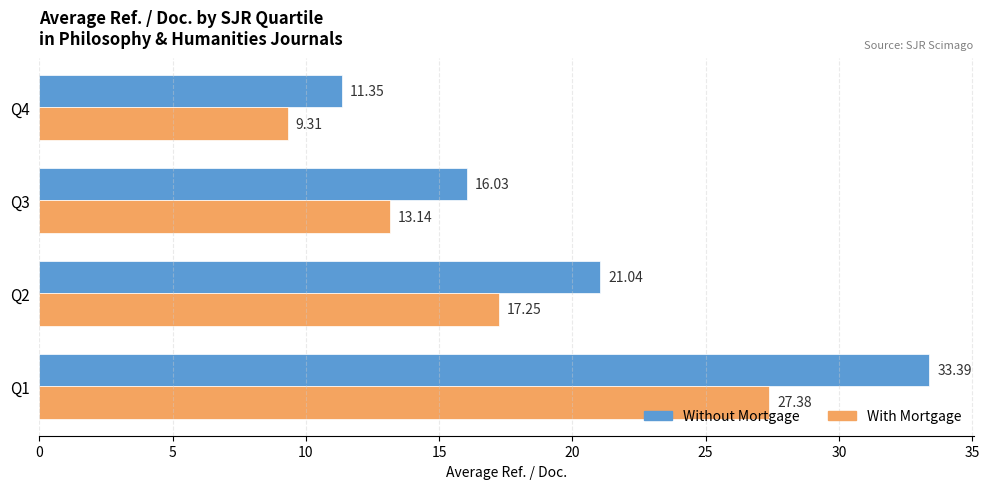

Which series has the largest total across all categories?

Without Mortgage